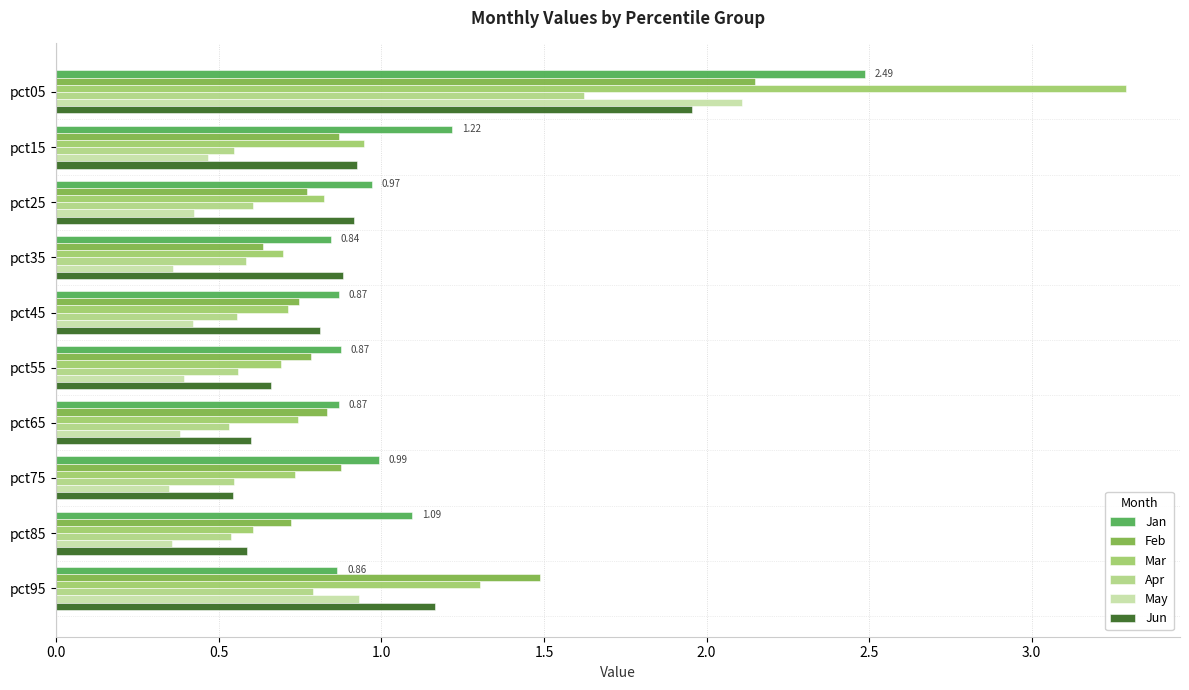

Reading left to right, list all the values displayed in this chart.

Jan: 2.5	1.2	1.0	0.8	0.9	0.9	0.9	1.0	1.1	0.9
Feb: 2.1	0.9	0.8	0.6	0.7	0.8	0.8	0.9	0.7	1.5
Mar: 3.3	0.9	0.8	0.7	0.7	0.7	0.7	0.7	0.6	1.3
Apr: 1.6	0.5	0.6	0.6	0.6	0.6	0.5	0.5	0.5	0.8
May: 2.1	0.5	0.4	0.4	0.4	0.4	0.4	0.3	0.4	0.9
Jun: 2.0	0.9	0.9	0.9	0.8	0.7	0.6	0.5	0.6	1.2